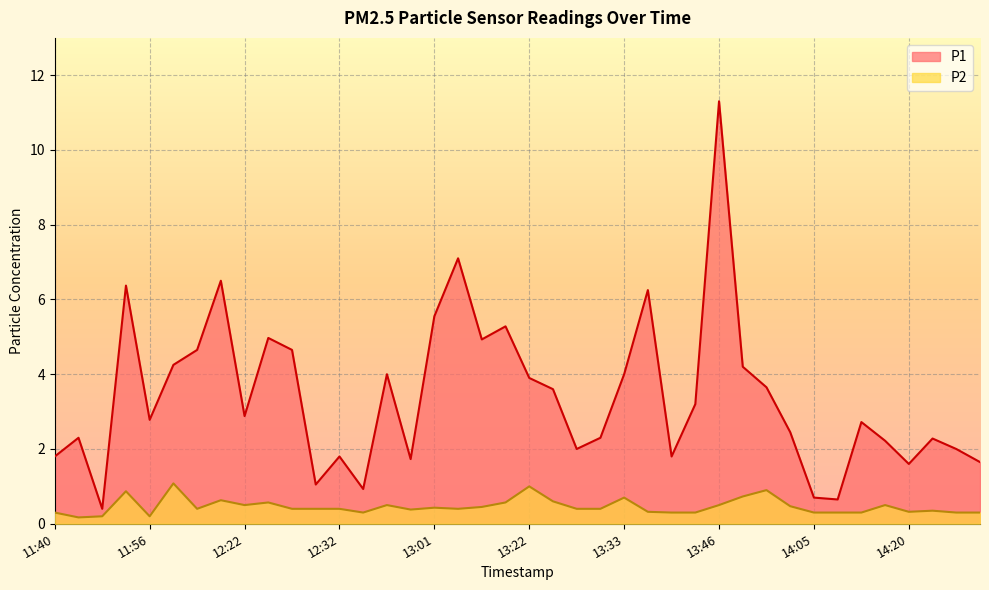

Reading left to right, what are all the values shown in this chart?

P1: 1.8	2.3	0.4	6.4	2.8	4.2	4.7	6.5	2.9	5.0	4.7	1.1	1.8	0.9	4.0	1.7	5.5	7.1	4.9	5.3	3.9	3.6	2.0	2.3	4.0	6.2	1.8	3.2	11.3	4.2	3.6	2.5	0.7	0.7	2.7	2.2	1.6	2.3	2.0	1.6
P2: 0.3	0.2	0.2	0.9	0.2	1.1	0.4	0.6	0.5	0.6	0.4	0.4	0.4	0.3	0.5	0.4	0.4	0.4	0.5	0.6	1.0	0.6	0.4	0.4	0.7	0.3	0.3	0.3	0.5	0.7	0.9	0.5	0.3	0.3	0.3	0.5	0.3	0.3	0.3	0.3